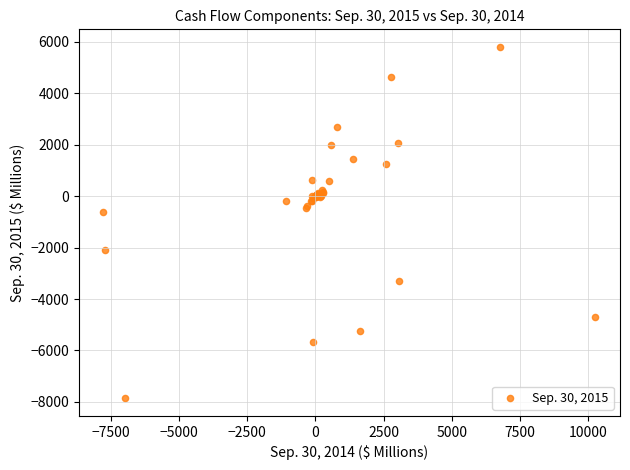

What Y value in the scatter plot is closest to -1028?

-619